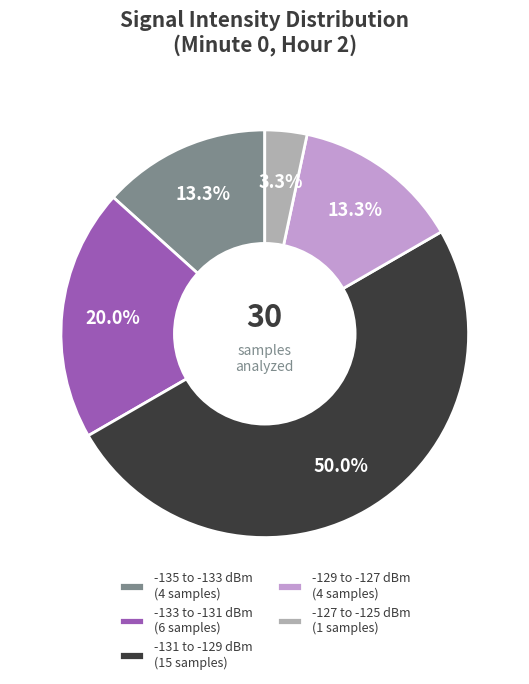

To the nearest percent, what is the average slice percentage?

20%